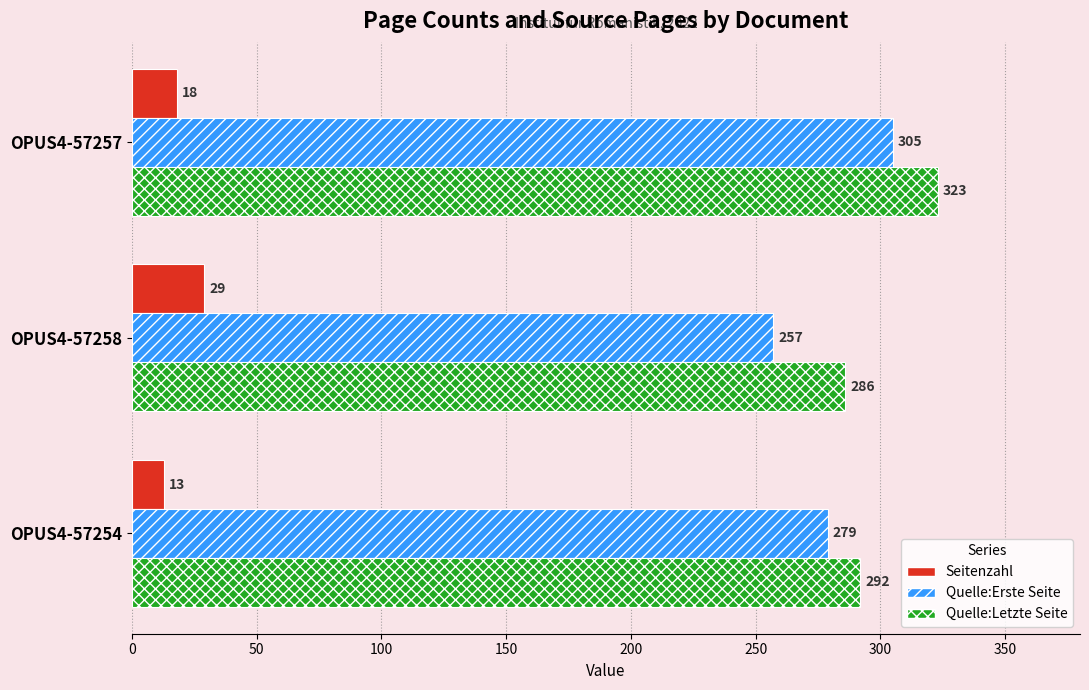

At which category is the sum across all series the highest?

OPUS4-57257